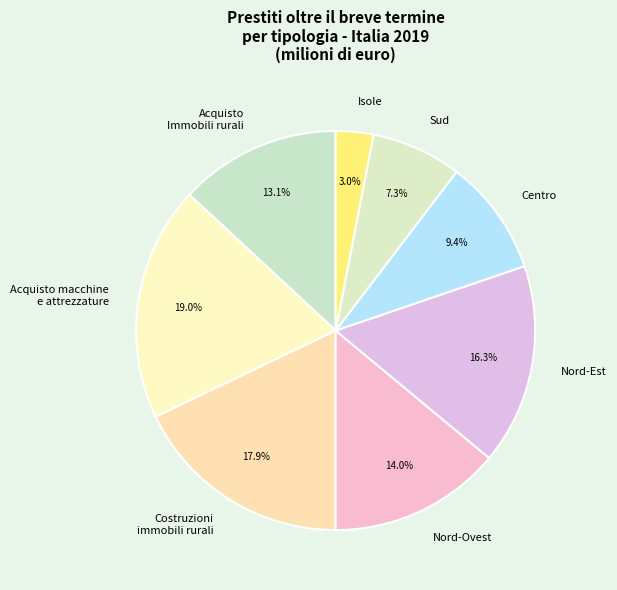

Is there a majority slice in this chart?

No